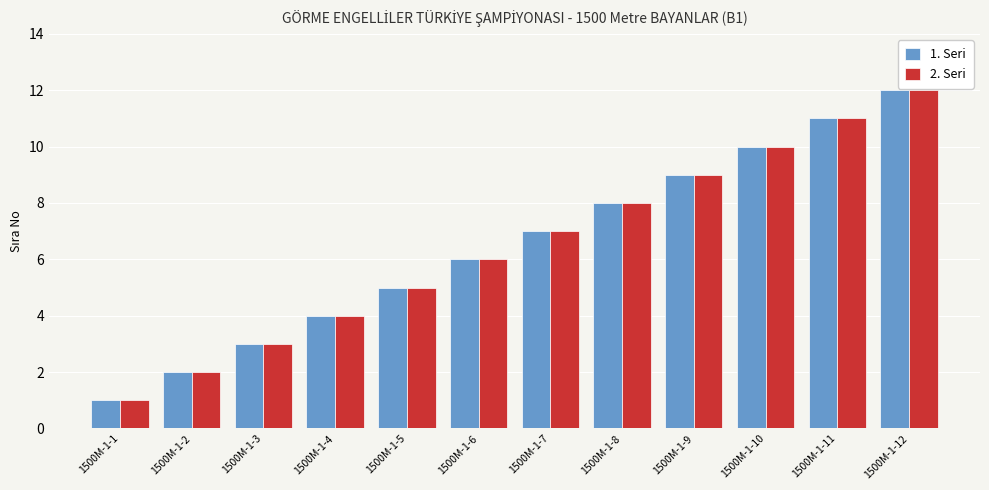

What is the minimum value for 2. Seri?

1